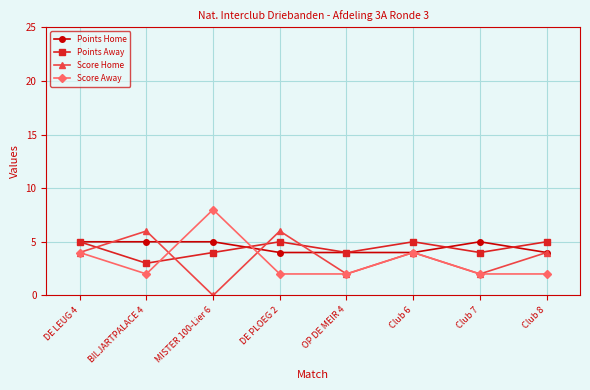

Does the chart display data point markers on the line(s)?

Yes